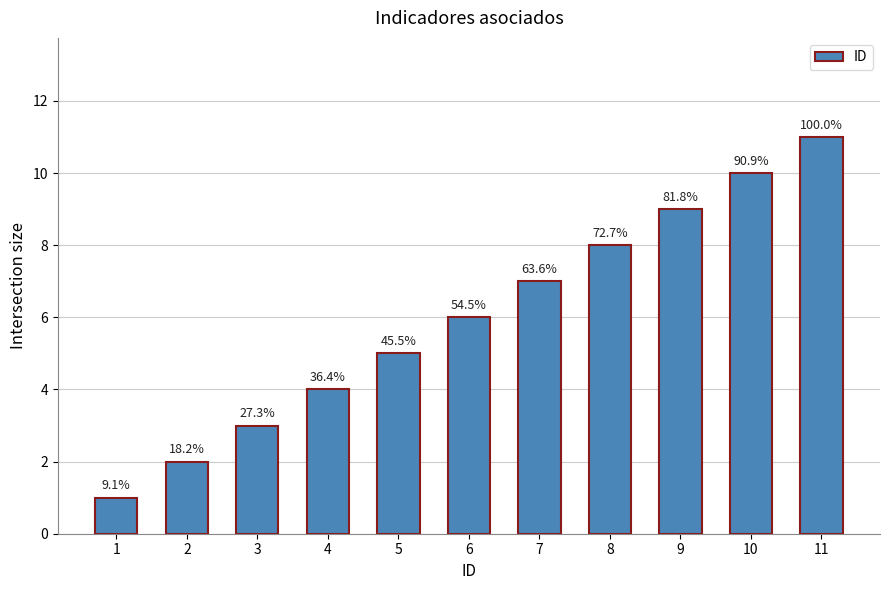

How many bars are there in total?

11